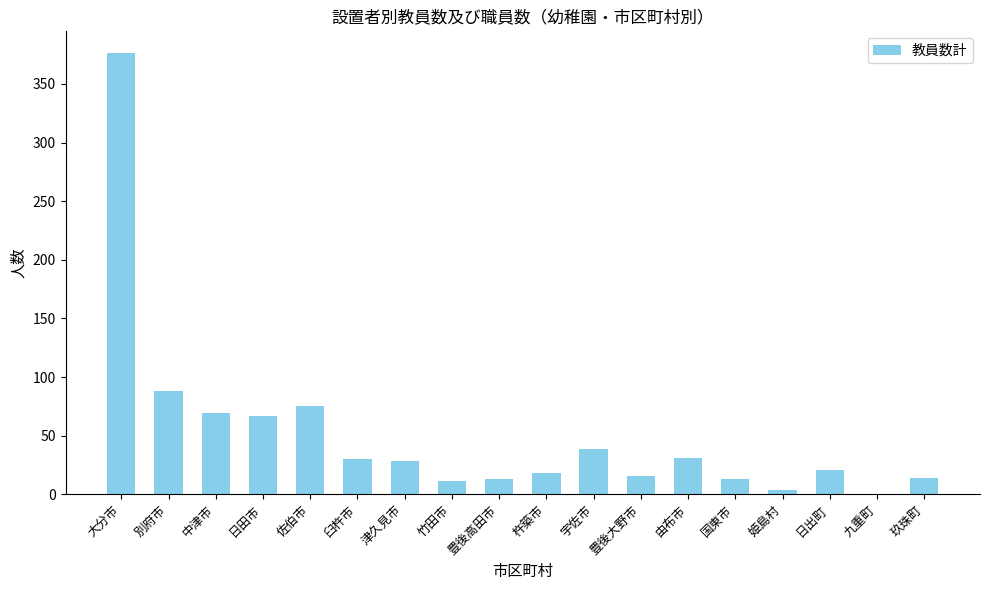

At which label does the data first exceed 28?

大分市